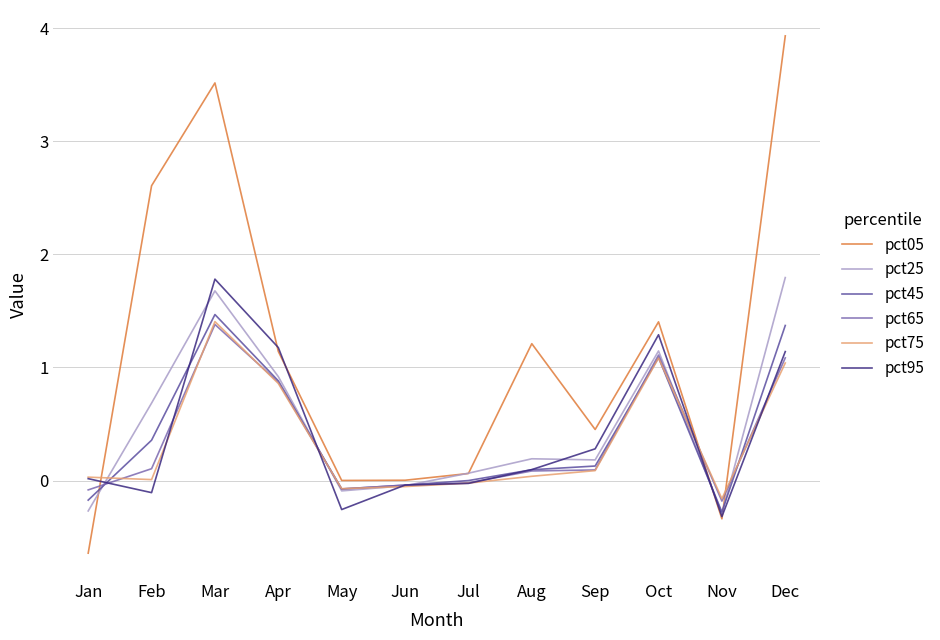

The value of pct75 at Oct is 1.5. True or false?

False